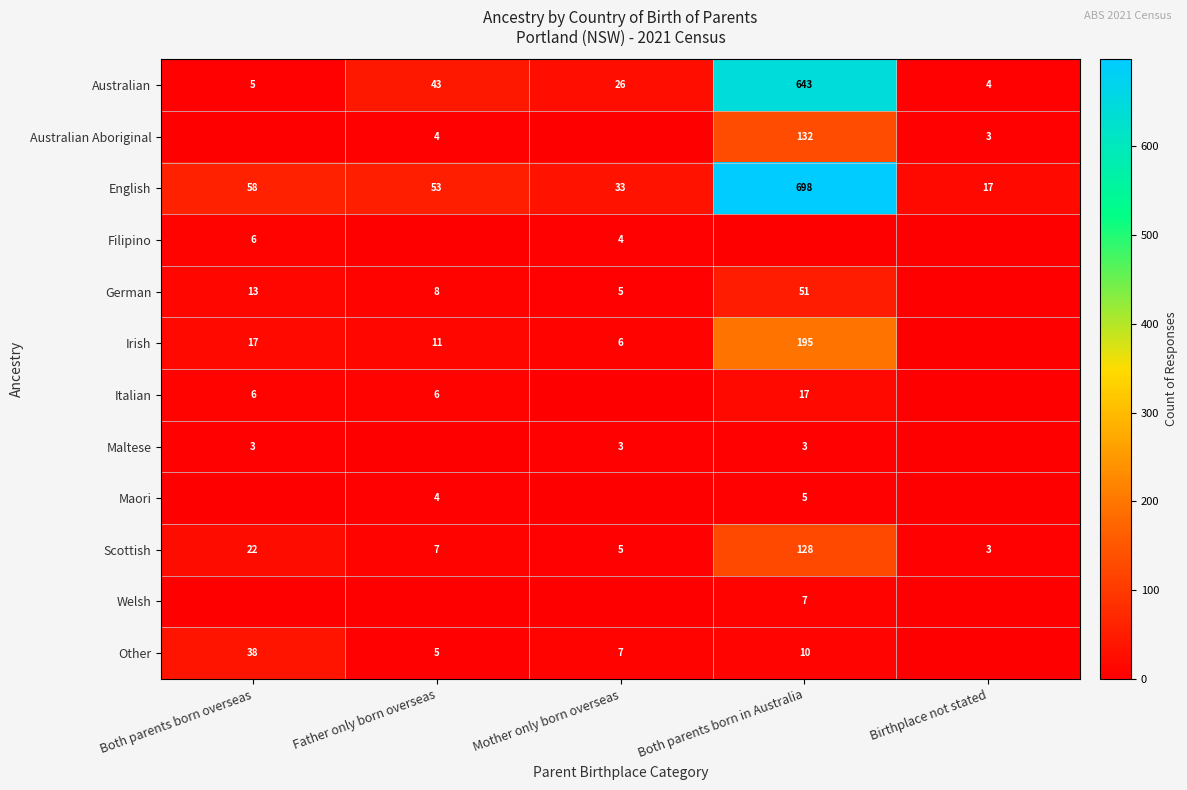

At which category is the sum across all series the highest?

Both parents born in Australia